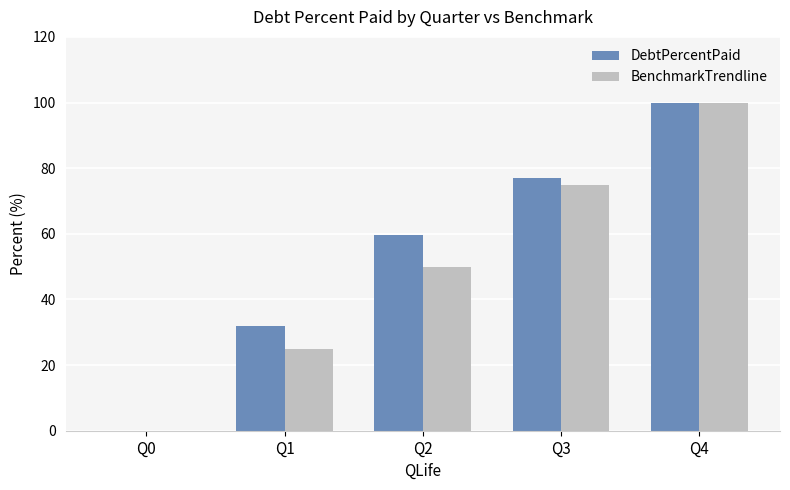

At which label does DebtPercentPaid reach its peak?

Q4